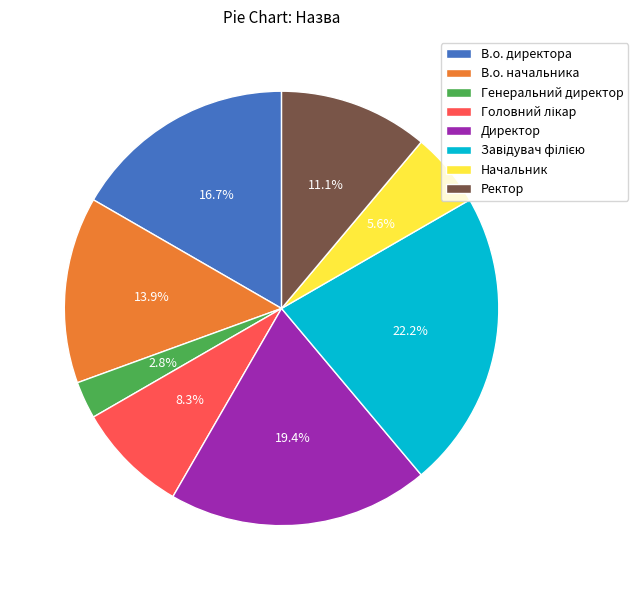

How much of the chart is everything except Начальник?

94.4%